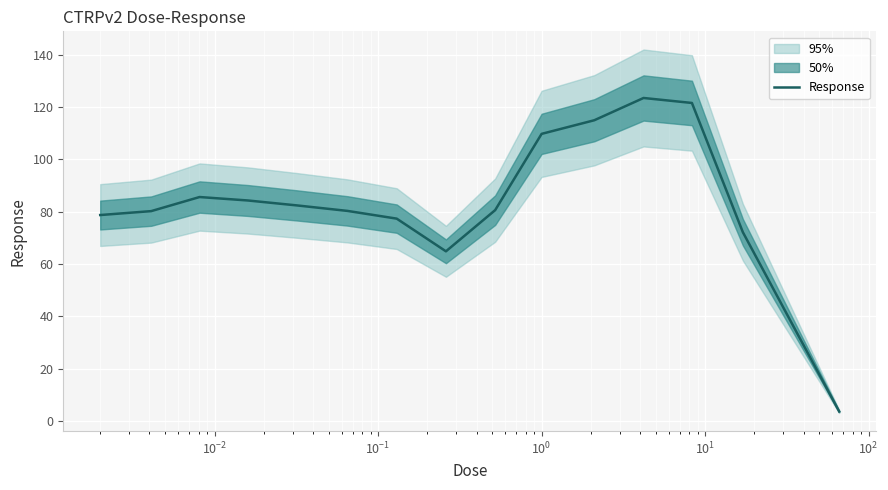

What is the greatest value displayed?

123.4